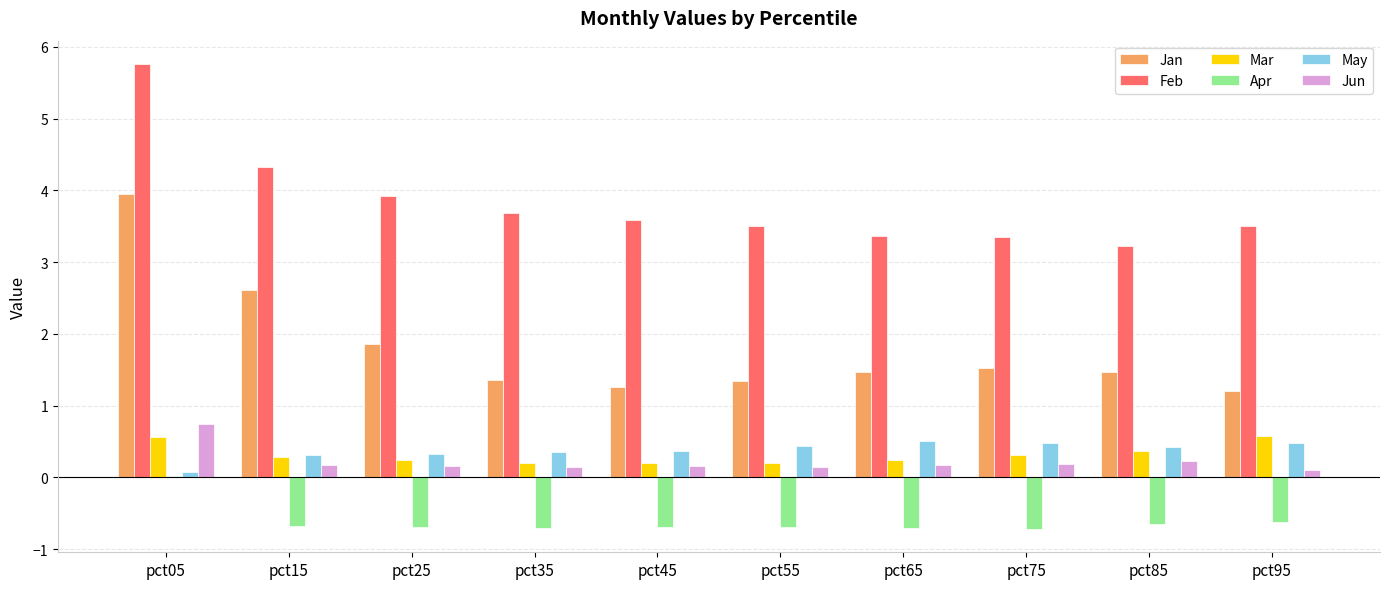

Which series has the largest total across all categories?

Feb